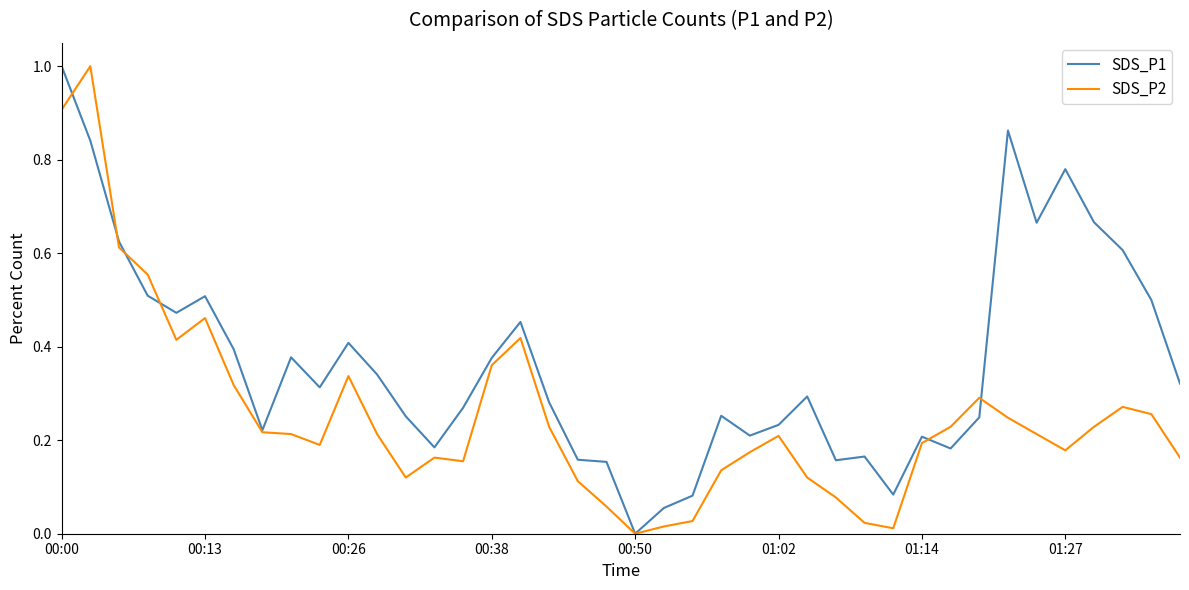

At which category is the sum across all series the highest?

00:00